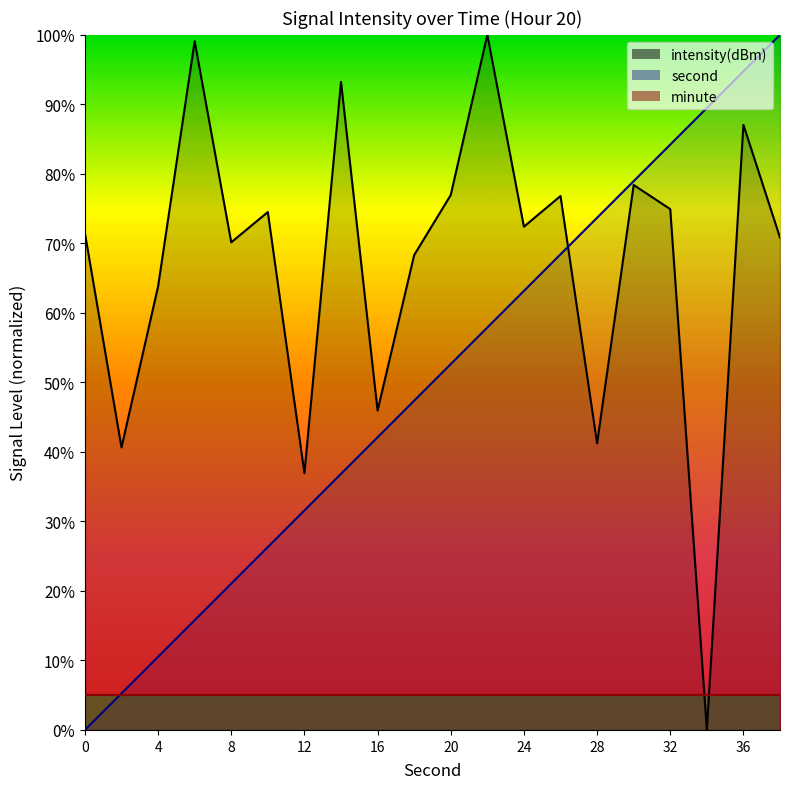

Where is intensity(dBm) nearest to the value 50?

16